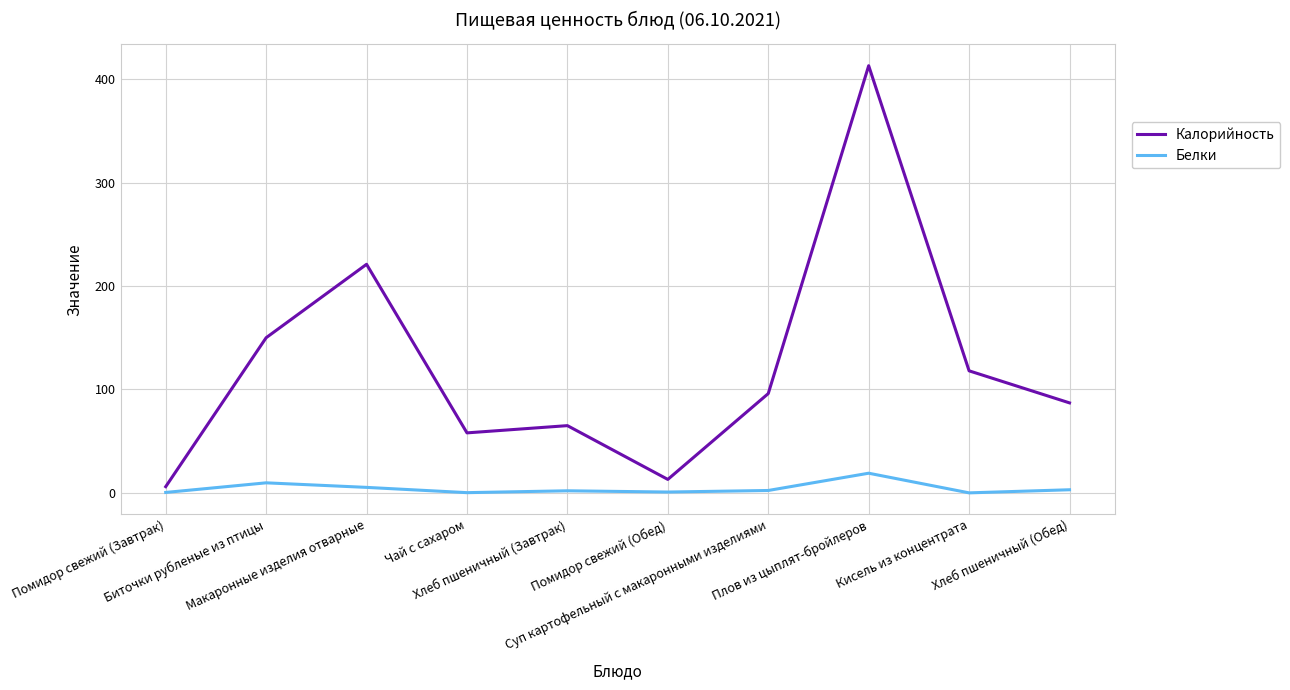

What position from the left is Плов из цыплят-бройлеров?

8